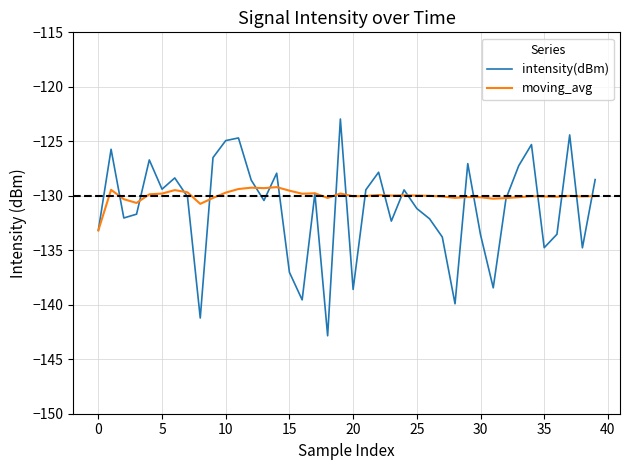

What is the lowest value of the intensity(dBm) series?

-142.8